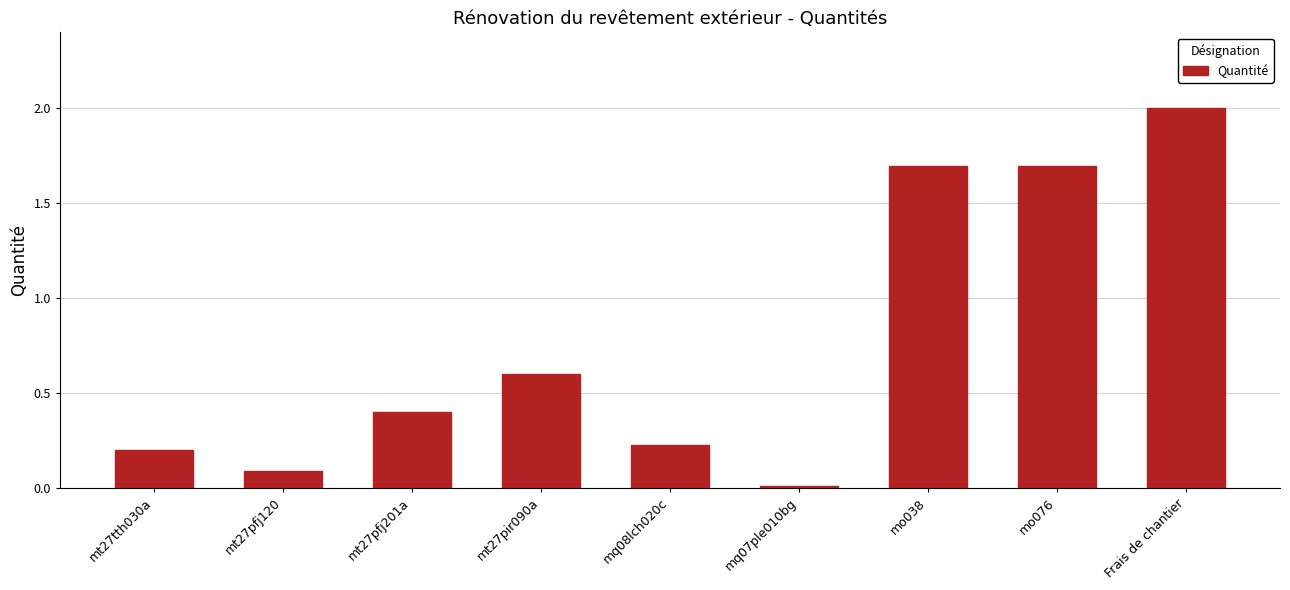

What is the difference between the values at mt27pir090a and Frais de chantier?

1.4